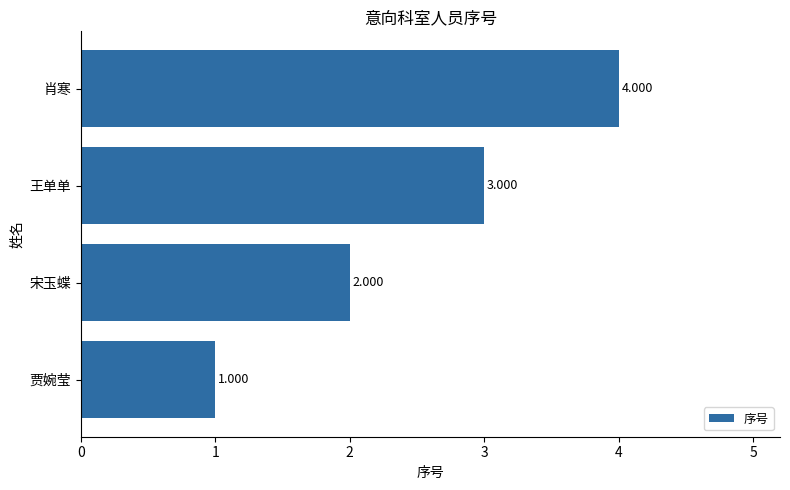

What is the difference between the maximum and minimum values?

3